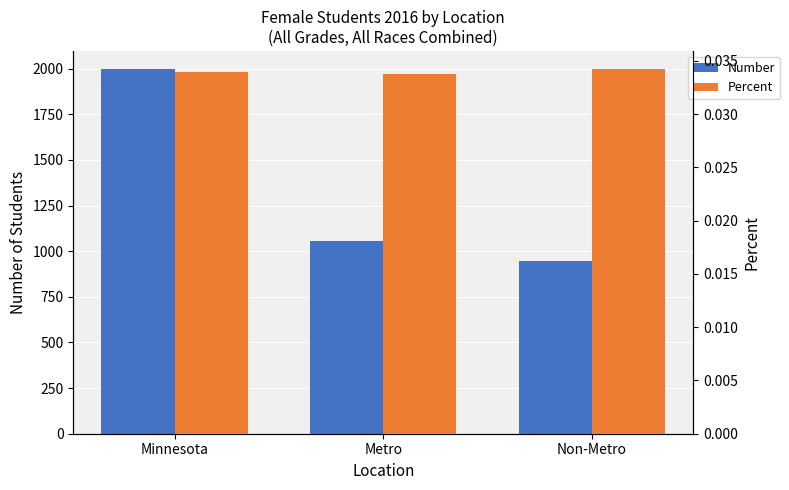

What is the spread (max minus min) of values at Minnesota?

1997.0